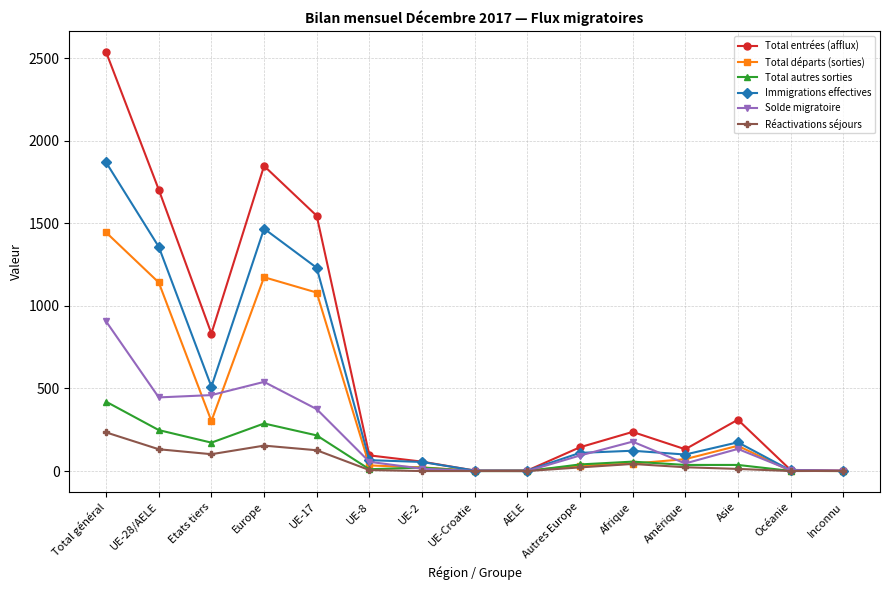

Which series changed the most between AELE and Afrique?

Total entrées (afflux)